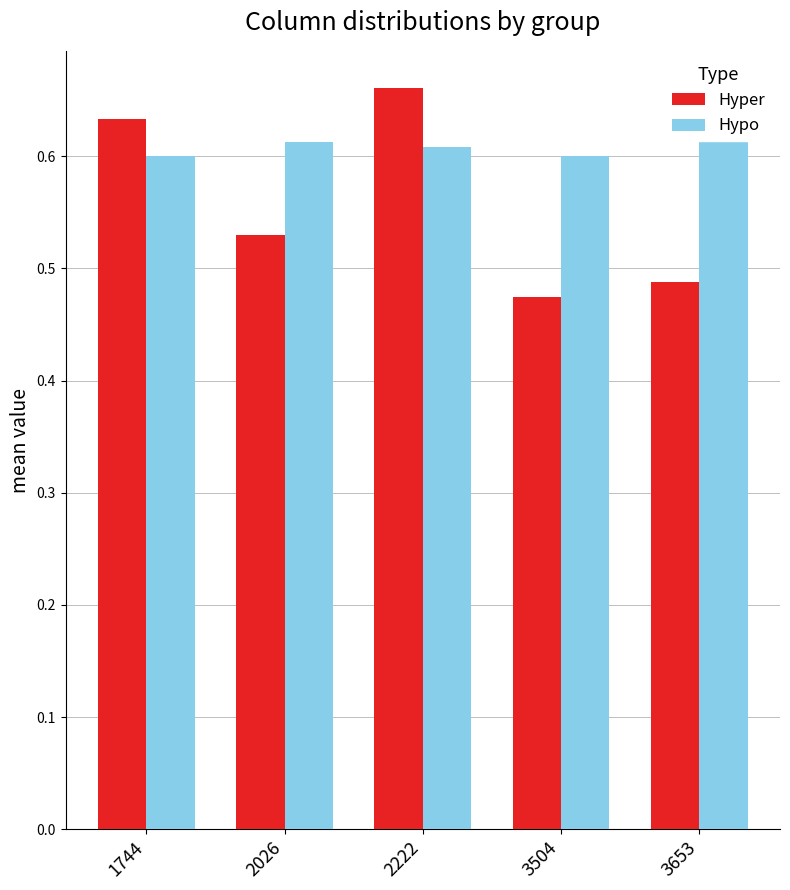

Which category has the lowest value in the Hyper series?

3504